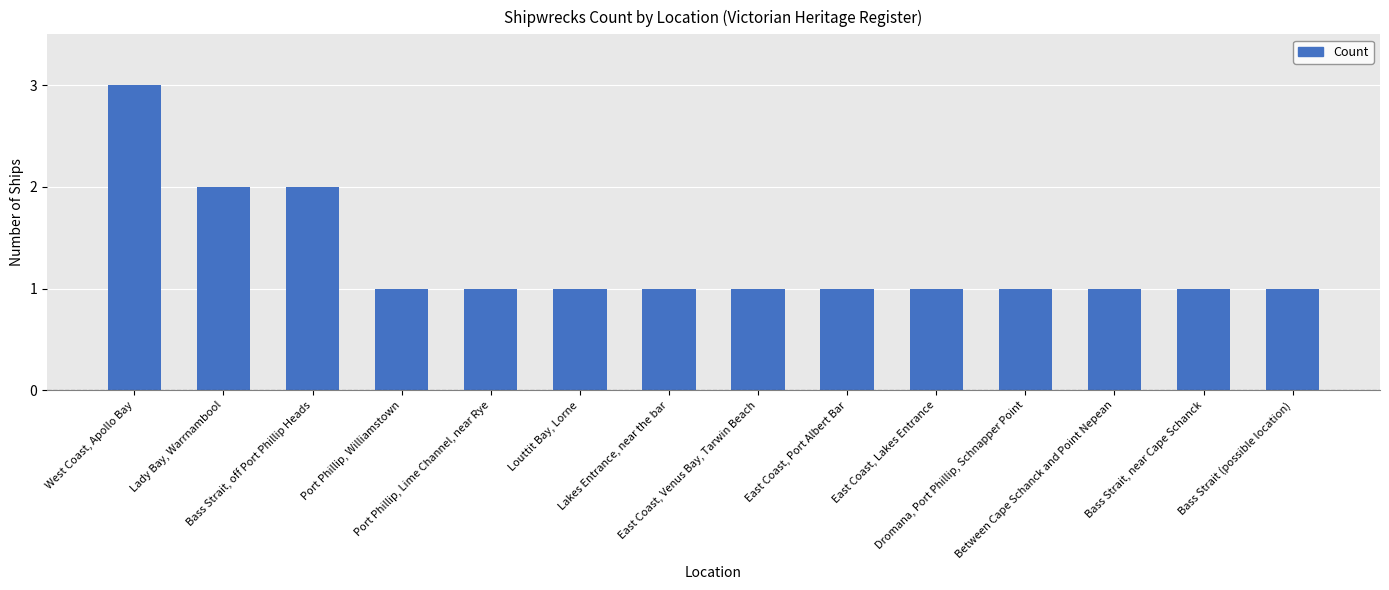

What is the maximum value shown in the chart?

3